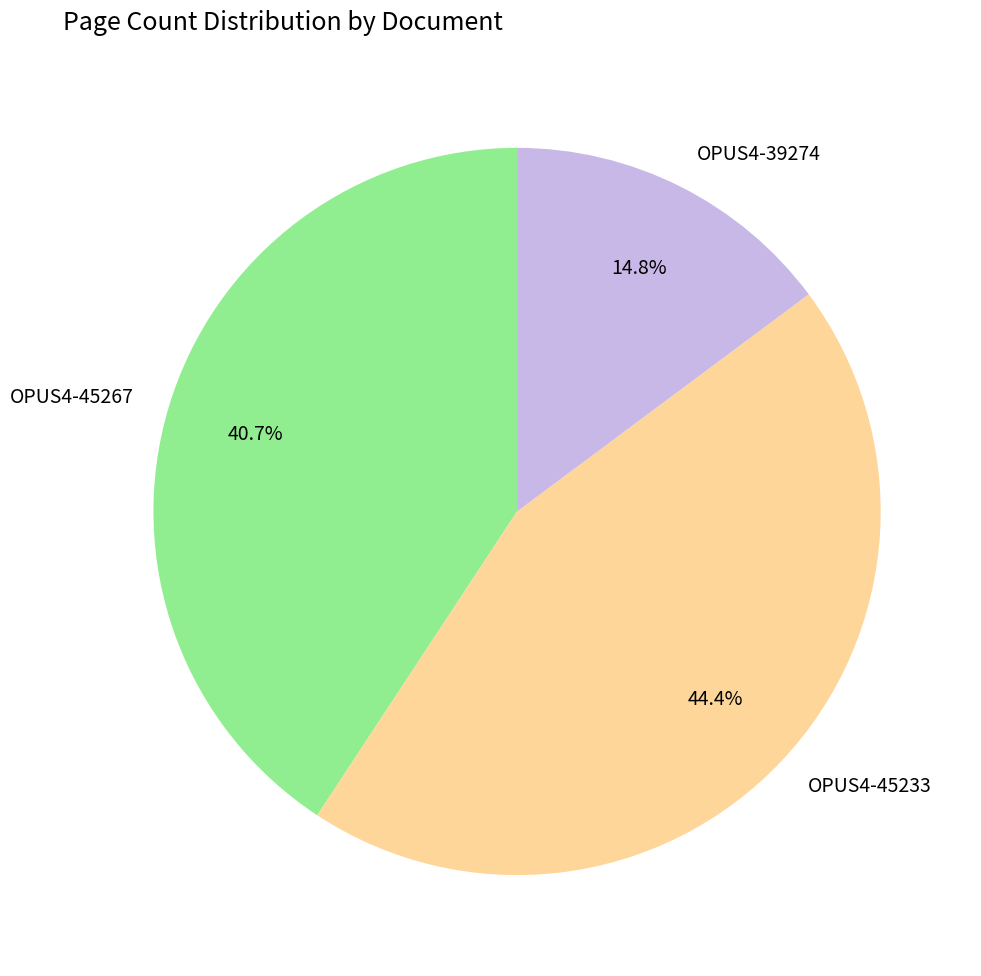

Does OPUS4-45233 represent more than half of the total?

No